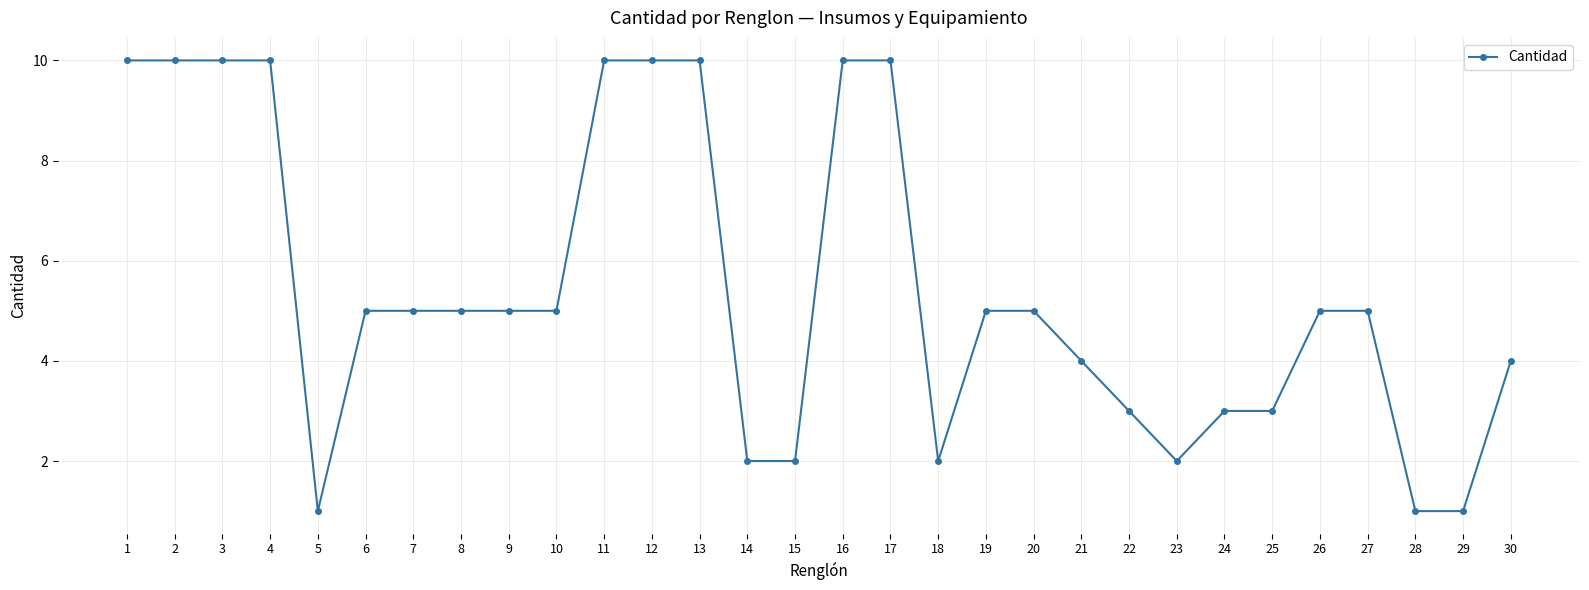

What value does the data have at 6?

5